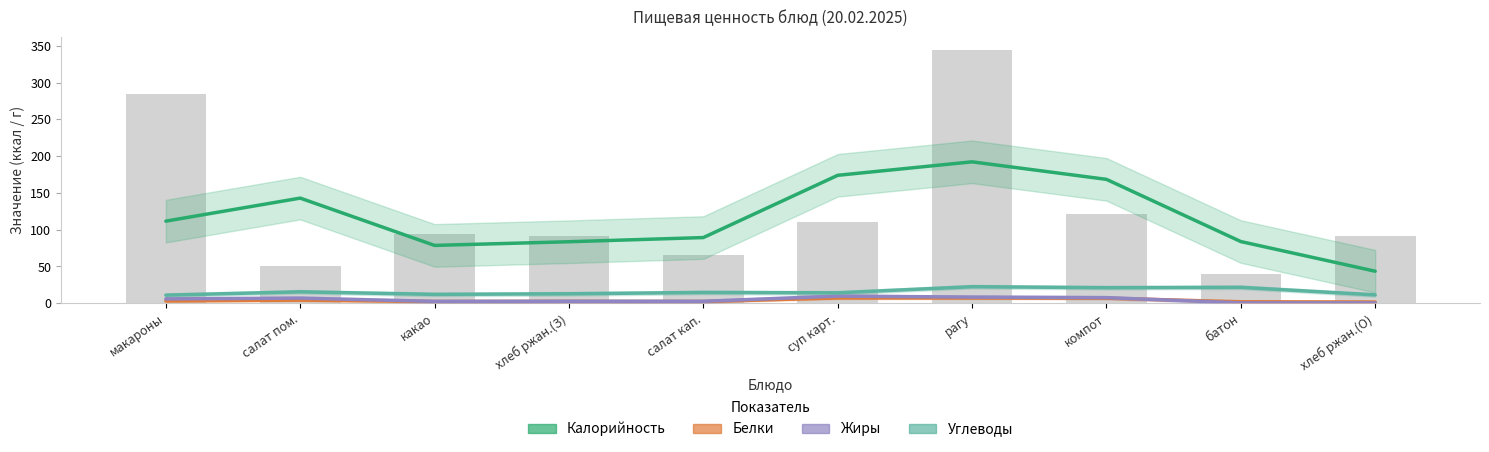

At рагу, list the series in order from largest to smallest.

Калорийность, Углеводы, Жиры, Белки